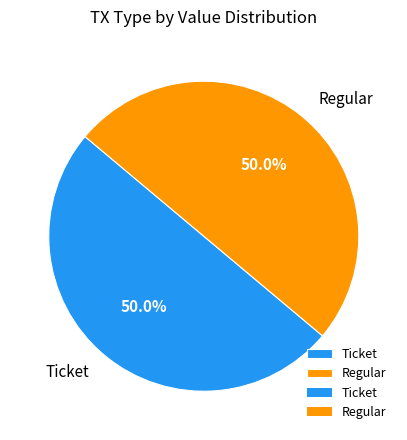

Approximately how many times larger is the value at Ticket compared to Regular?

1.0